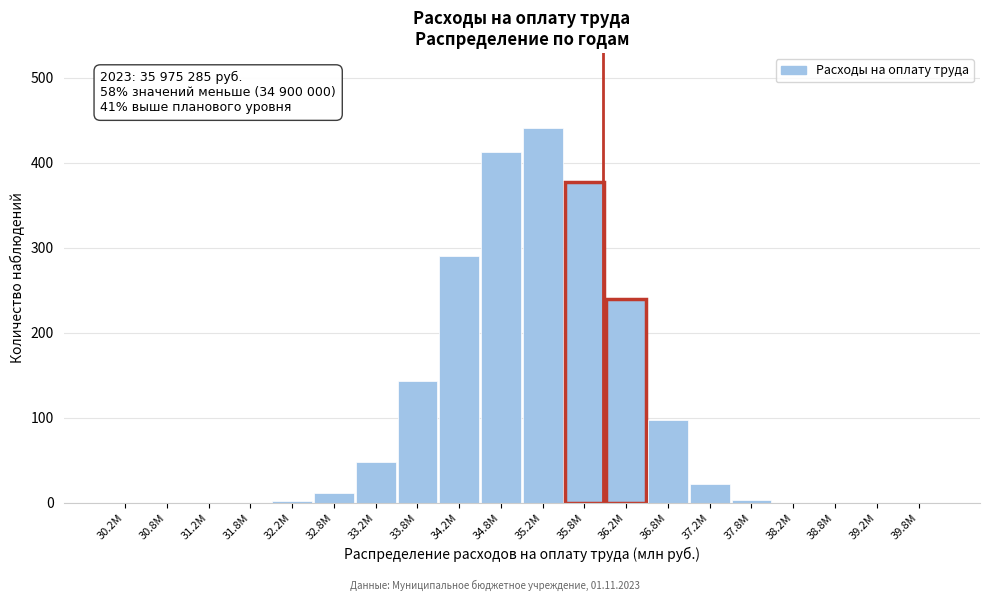

Which has a higher value, 37.2M or 31.2M?

37.2M